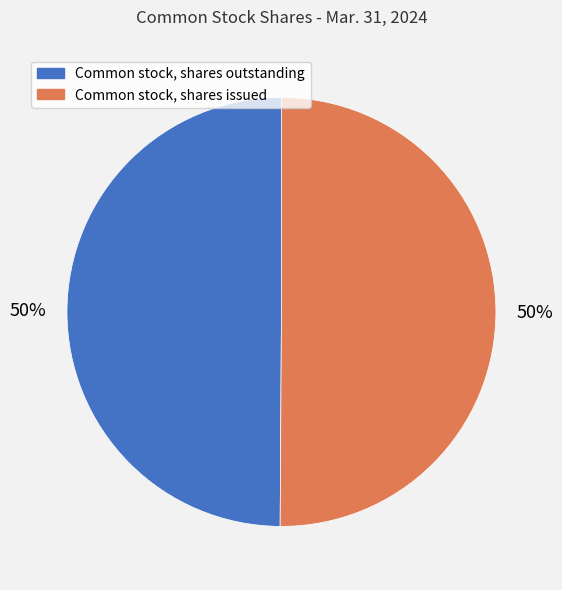

To the nearest percent, what percentage of the pie is Common stock, shares issued?

50%